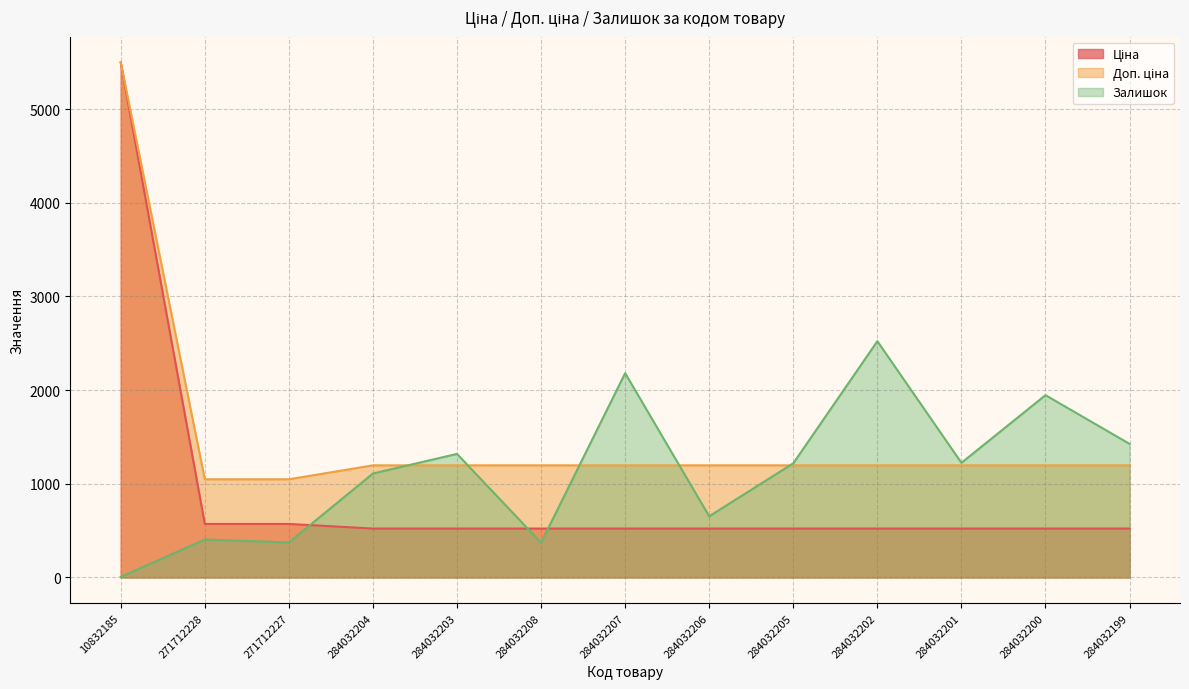

What is the sum of all Залишок values?

14757.0